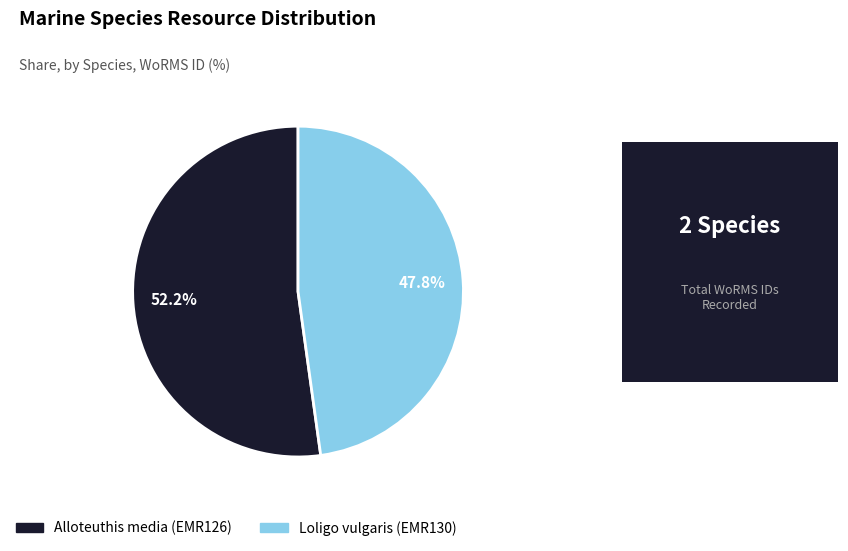

Which has a higher value, Loligo vulgaris (EMR130) or Alloteuthis media (EMR126)?

Alloteuthis media (EMR126)